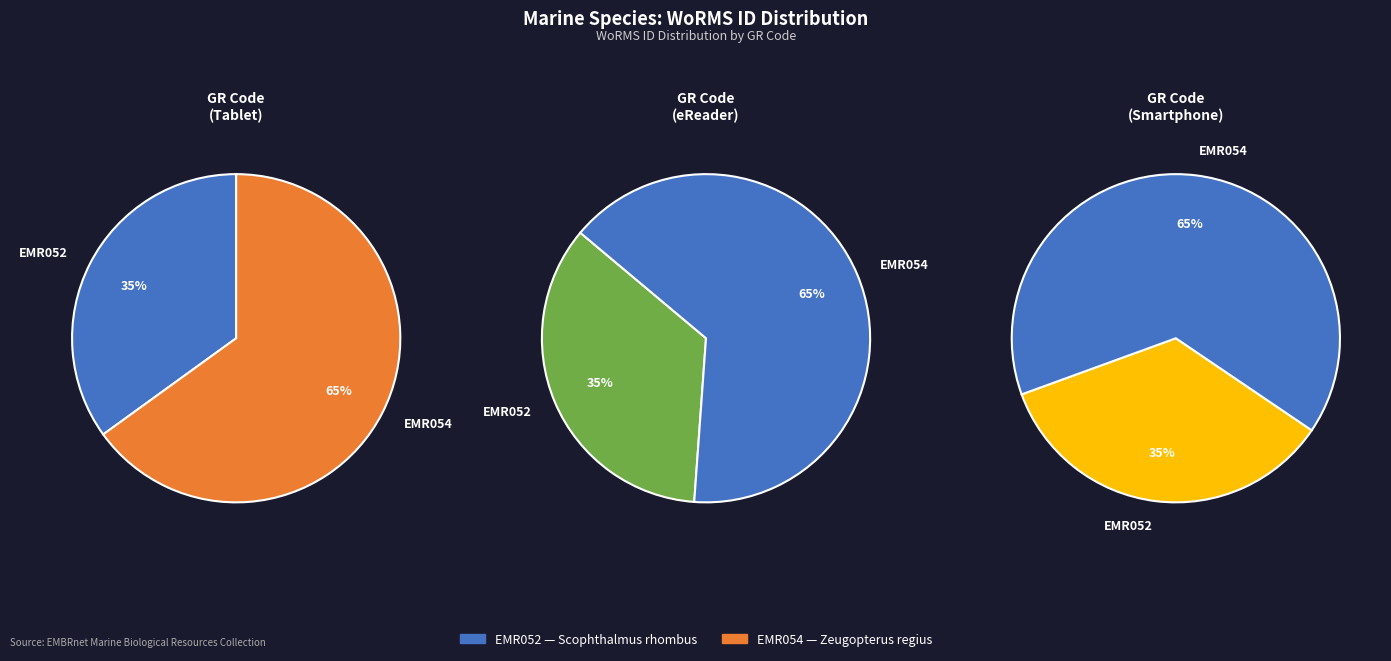

Which category has the biggest portion of the pie?

EMR054